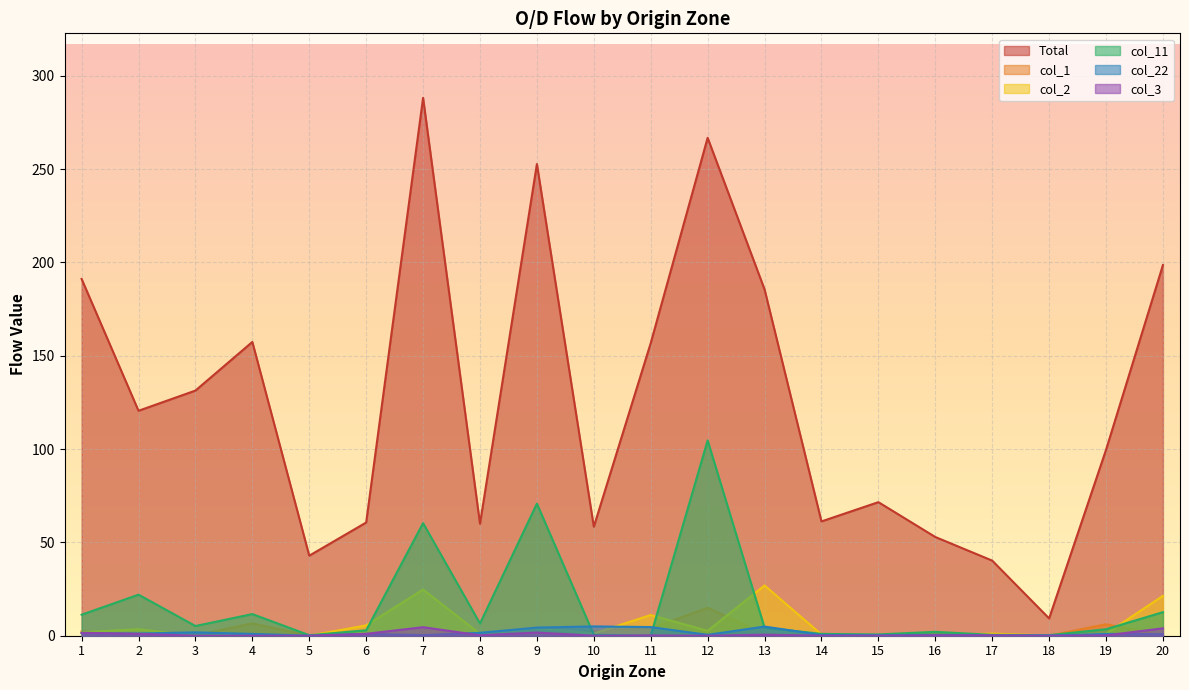

What is the approximate value of col_11 at 9?

70.8